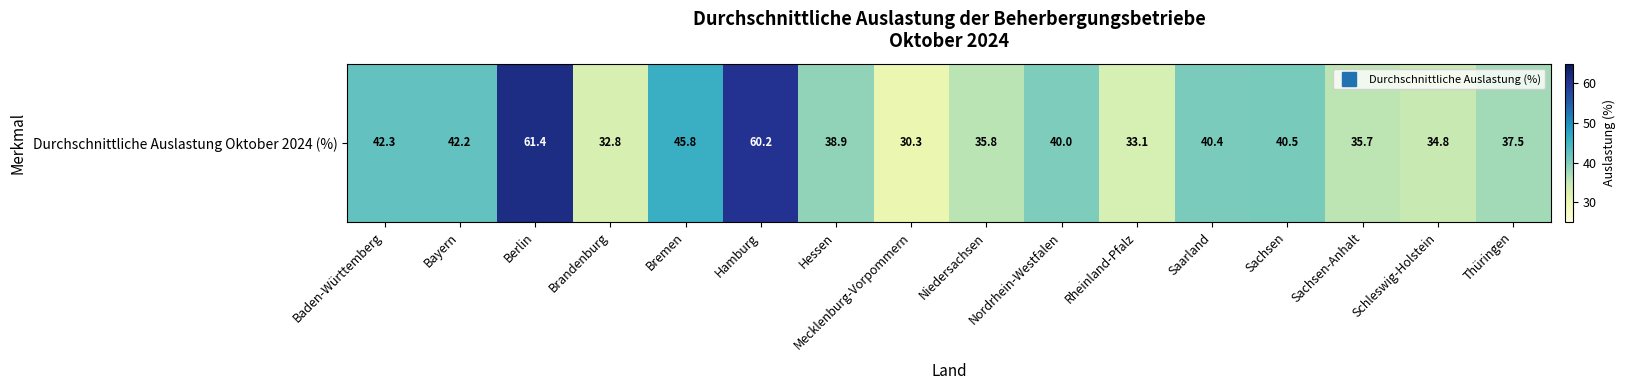

What is the greatest value displayed?

61.4